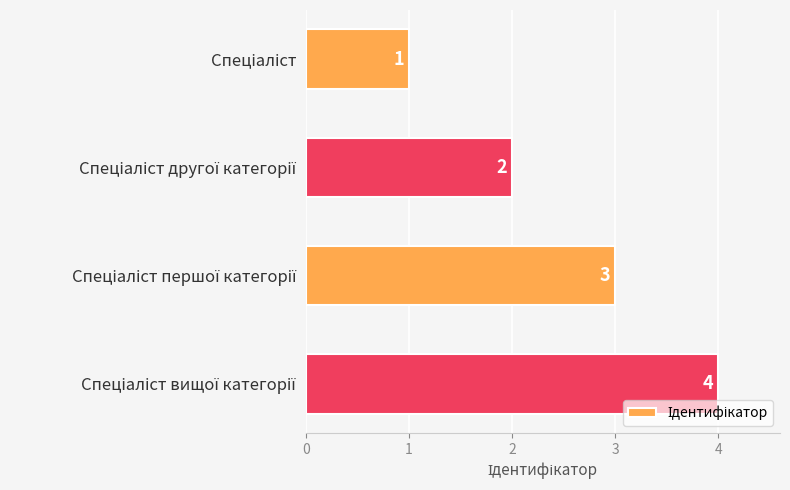

What is the difference between the maximum and minimum values?

3